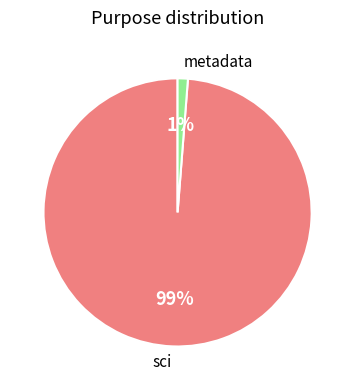

Rank the categories by value from lowest to highest.

metadata, sci